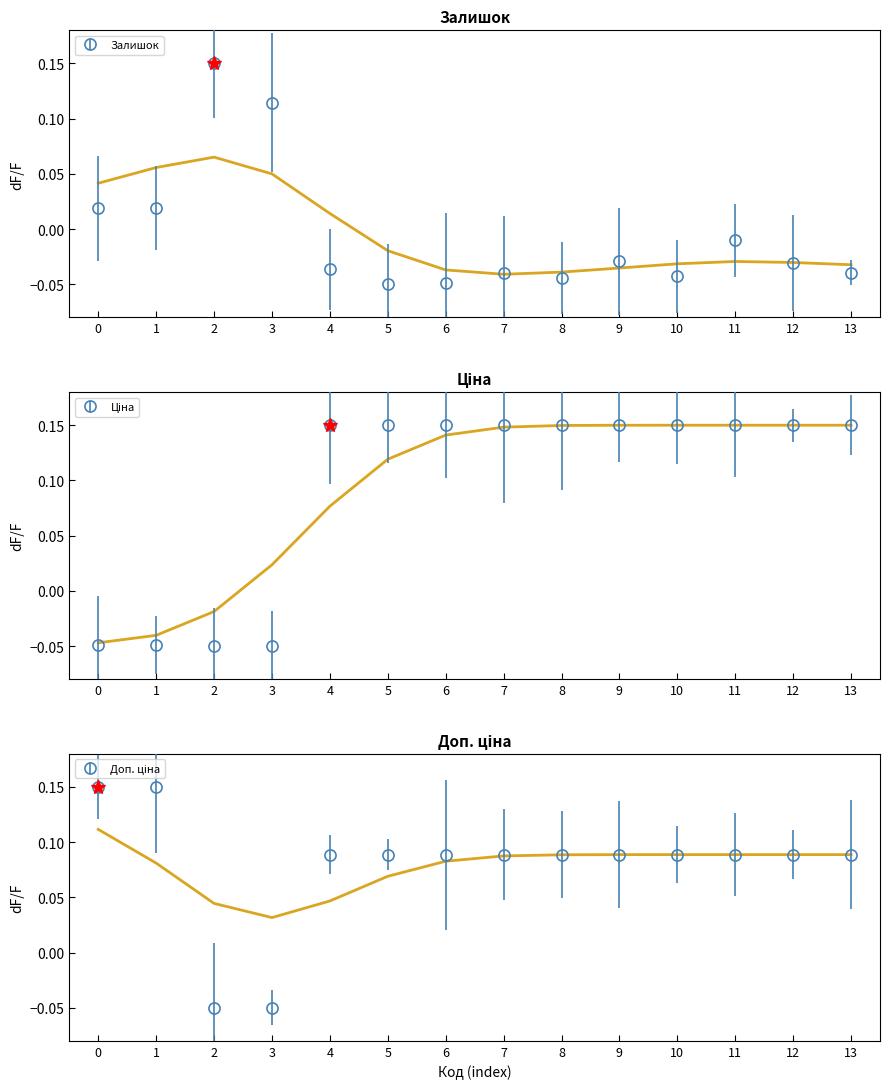

How many negative values does the Доп. ціна series have?

2